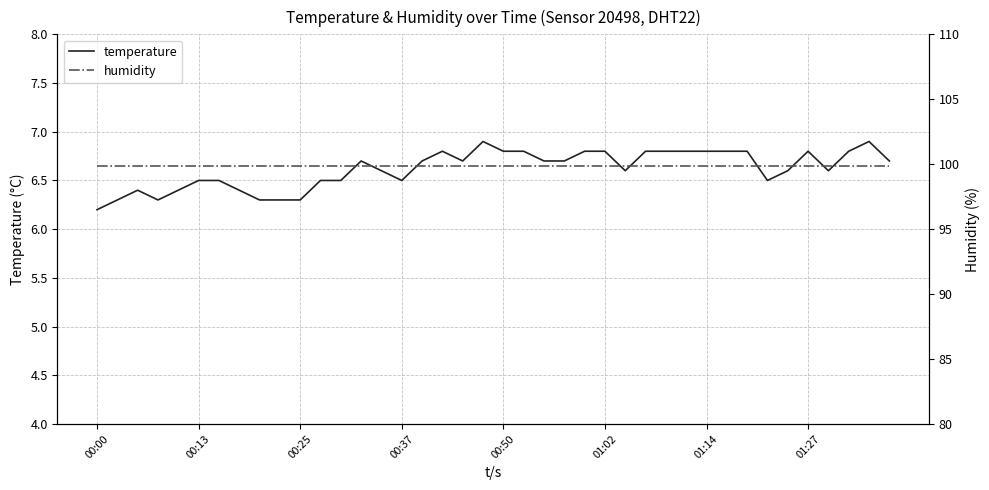

Is this an area chart (filled region under the line)?

No